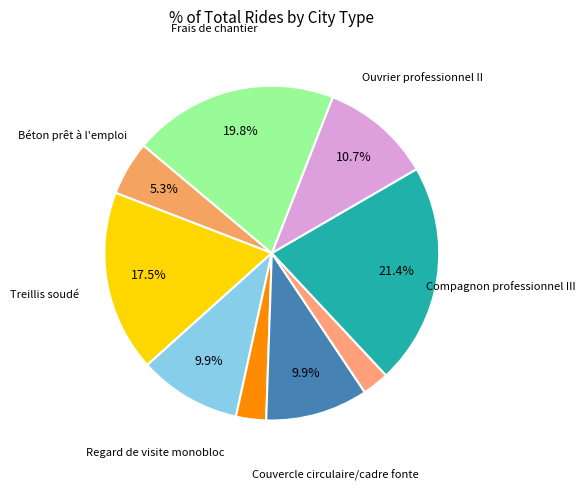

How many slices are in this pie chart?

9